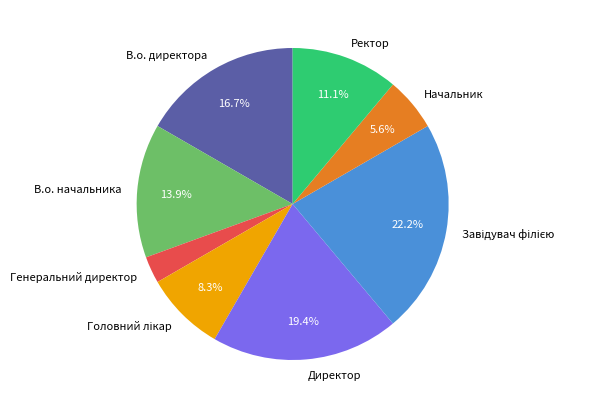

Which category has the smallest portion of the pie?

Генеральний директор